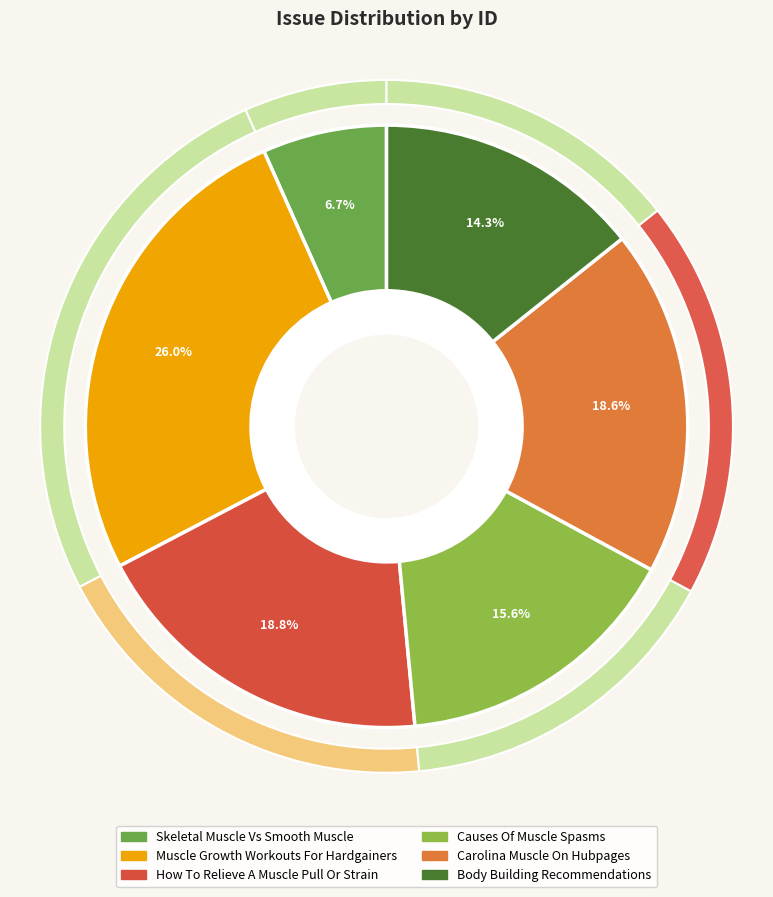

Does Muscle Growth Workouts For Hardgainers represent more than half of the total?

No